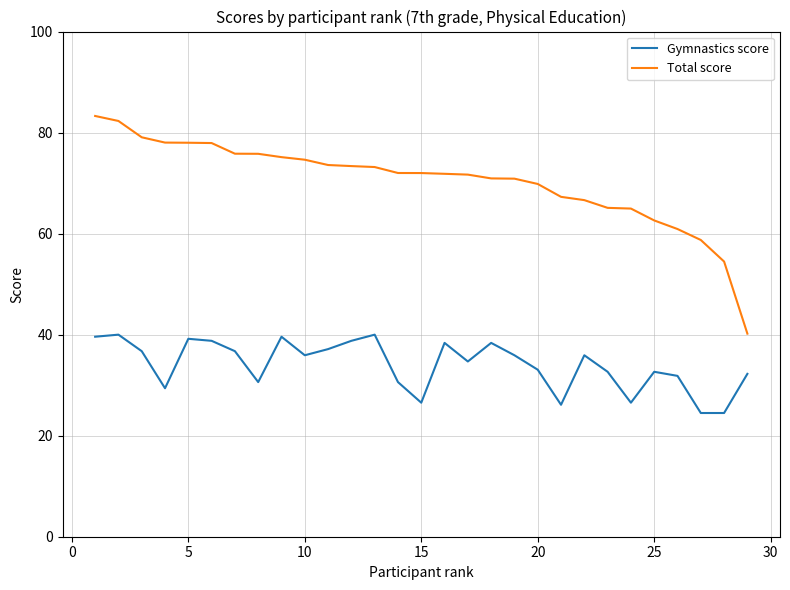

True or false: Gymnastics score and Total score intersect in this chart.

False